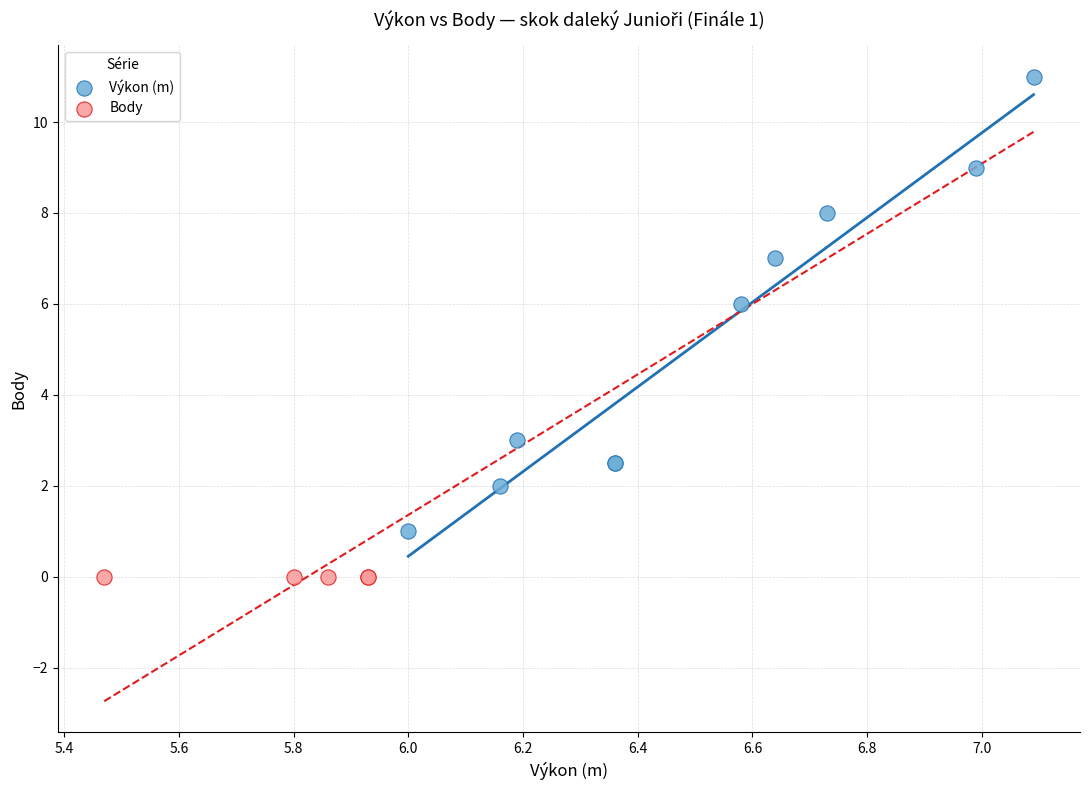

Which series reaches the maximum Y coordinate?

Výkon (m)